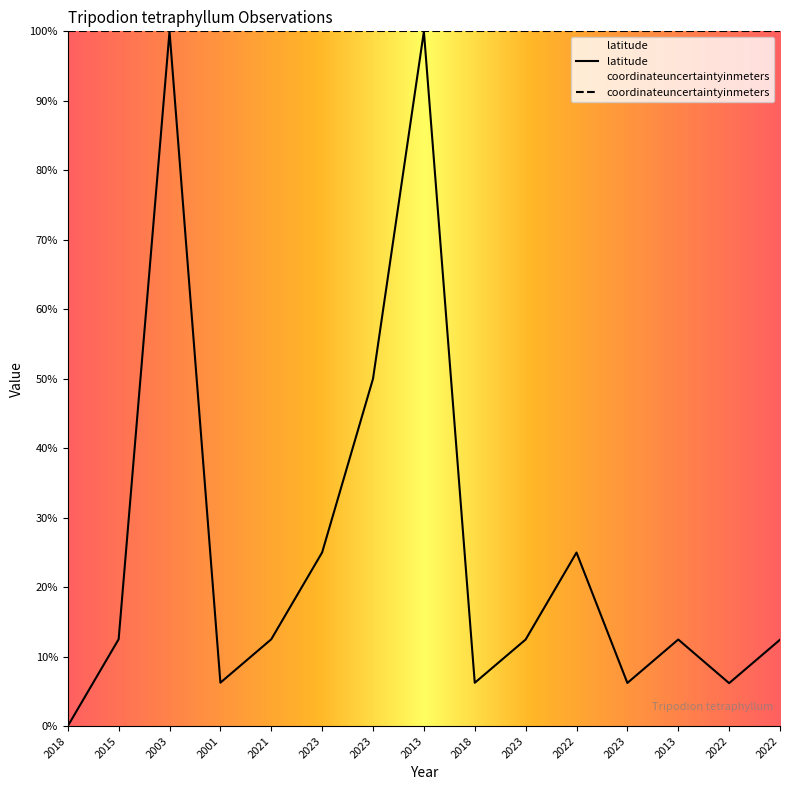

How many data points are less than 12?

5